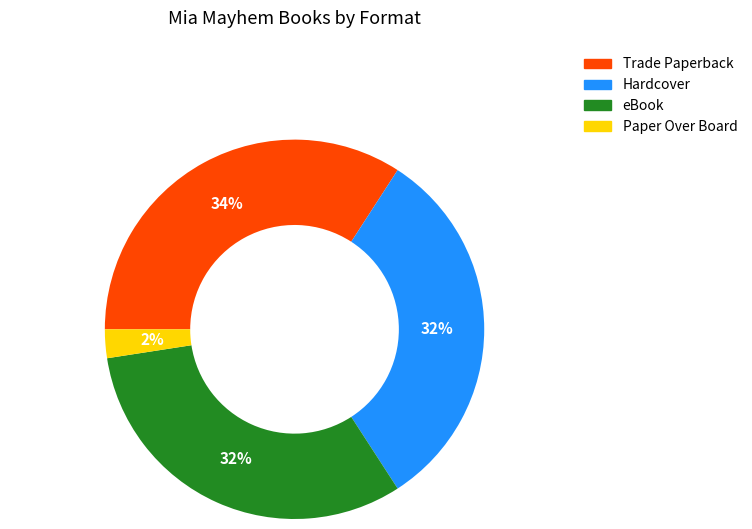

Combined, do eBook and Paper Over Board account for over 50%?

No